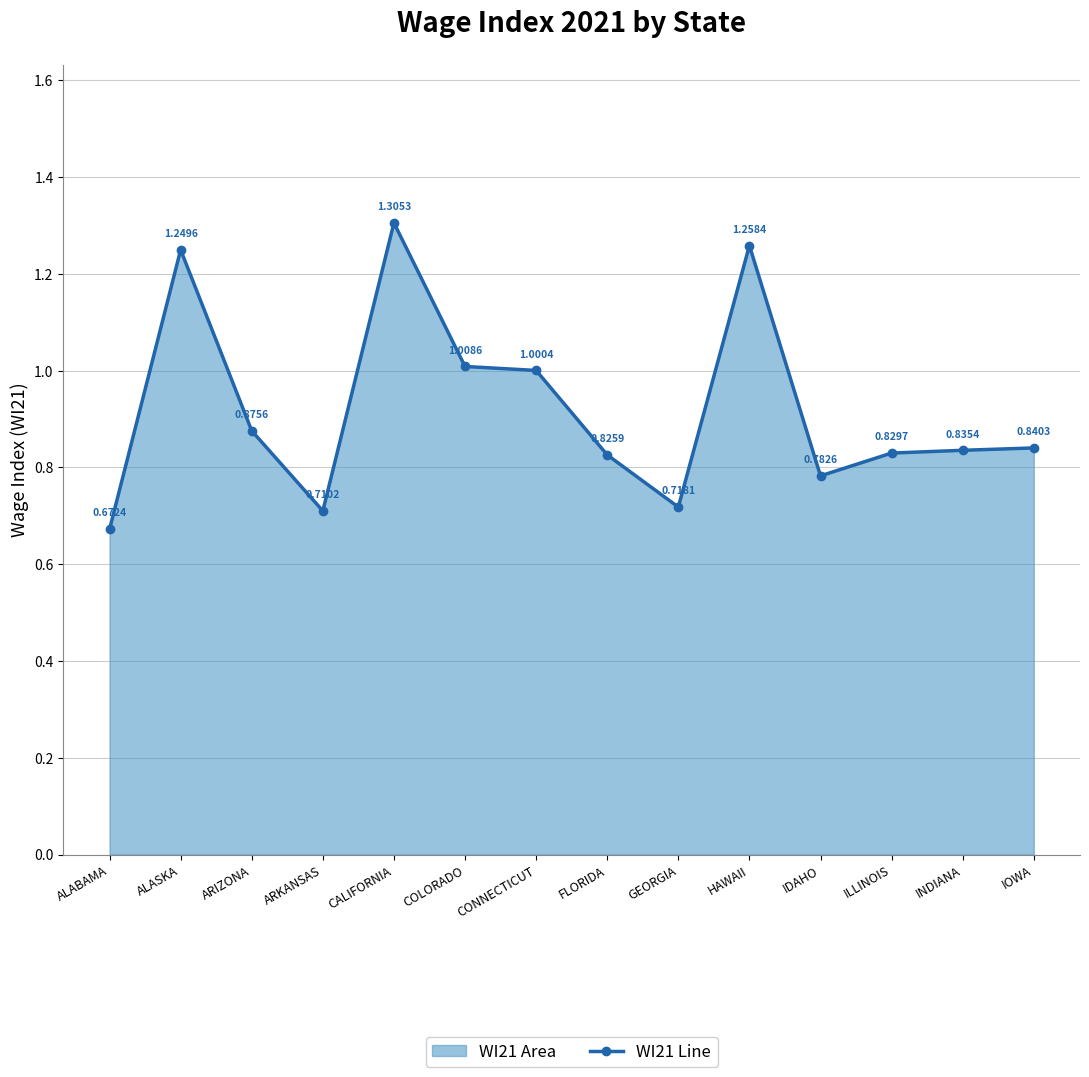

What position from the right is INDIANA?

2